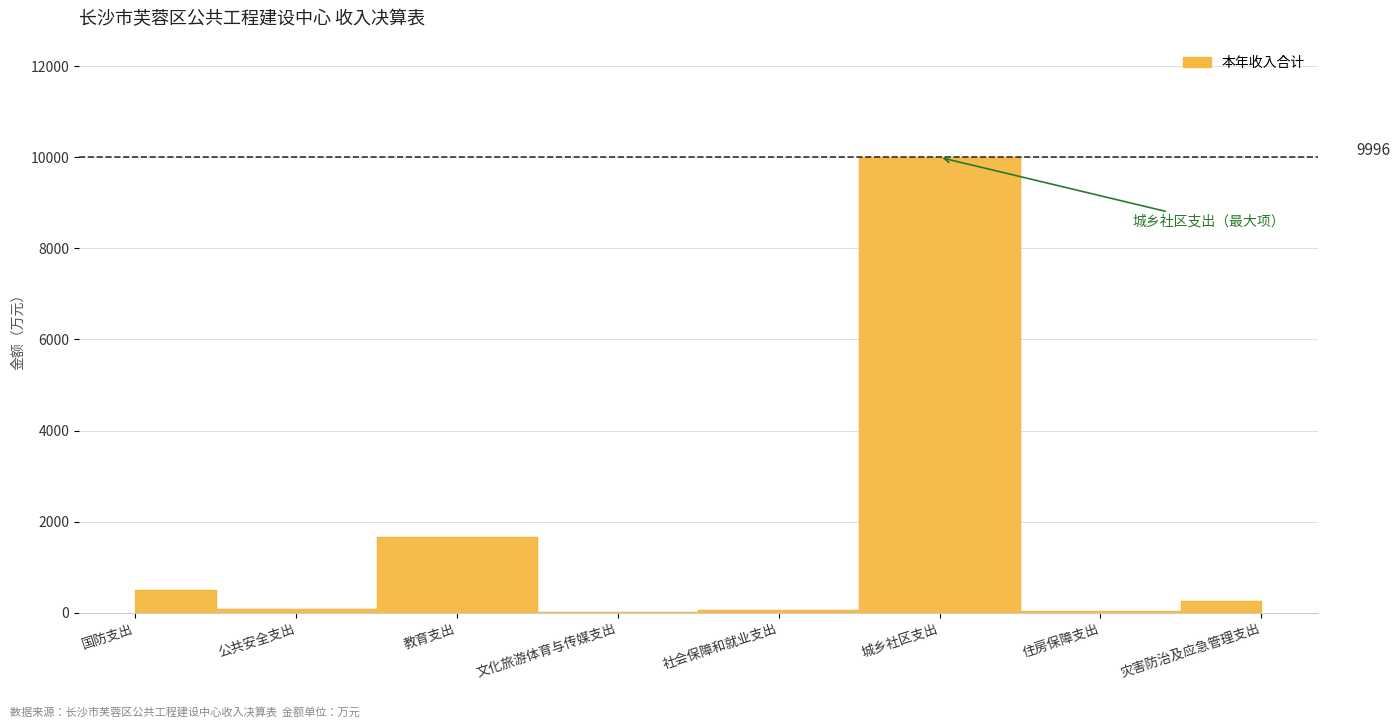

What is the difference between the values at 教育支出 and 城乡社区支出?

8331.0